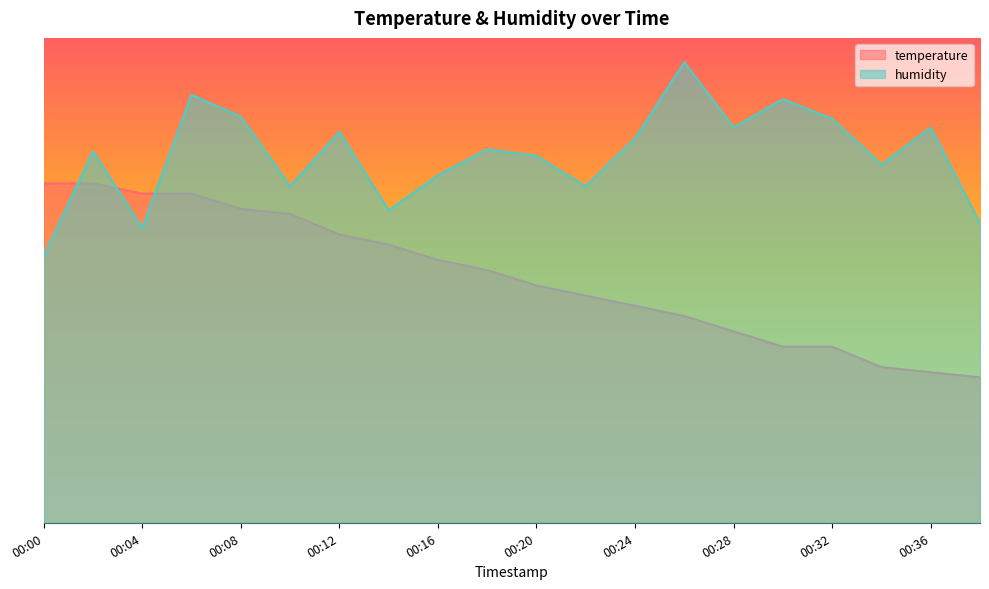

What is the average value of the temperature series?

50.8